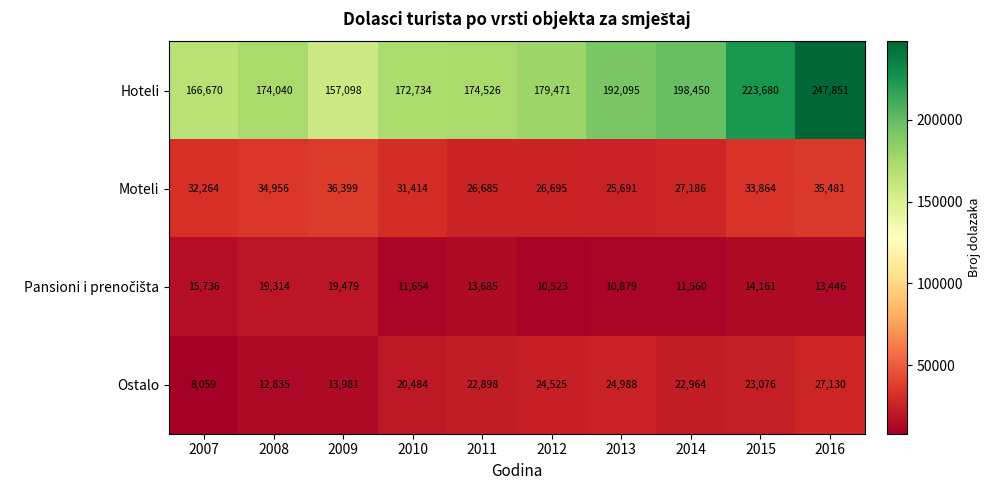

What is the difference between the maximum and minimum values in the Moteli series?

10708